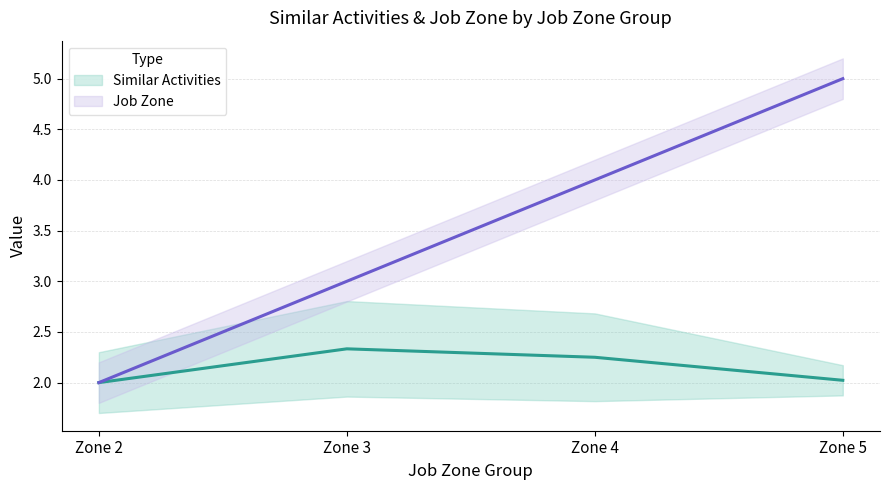

What value does the data have at Zone 2?

2